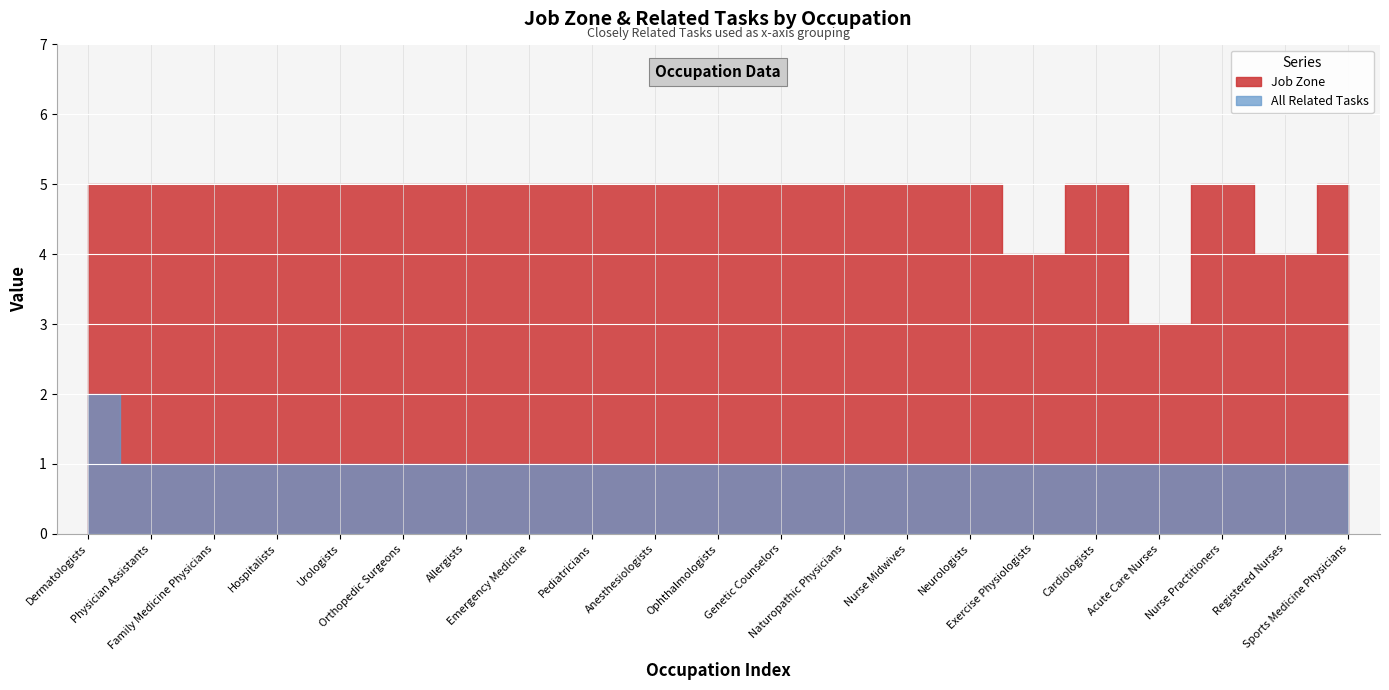

Rank the series at Neurologists from highest to lowest value.

Job Zone, All Related Tasks